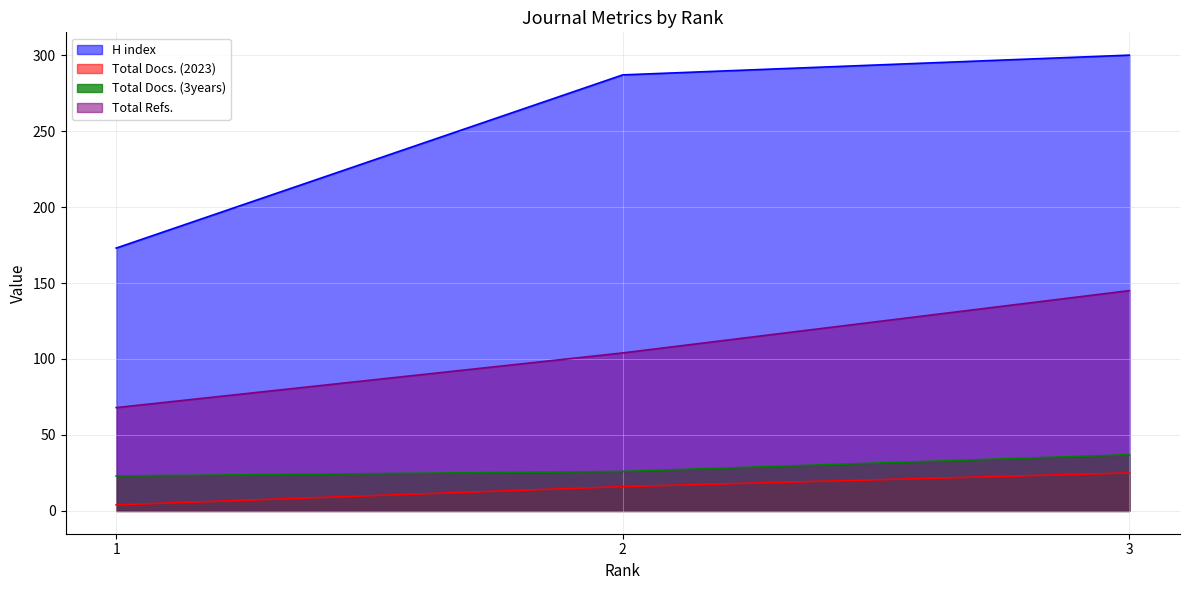

Count the Total Docs. (3years) values in the range 23 to 37.

3